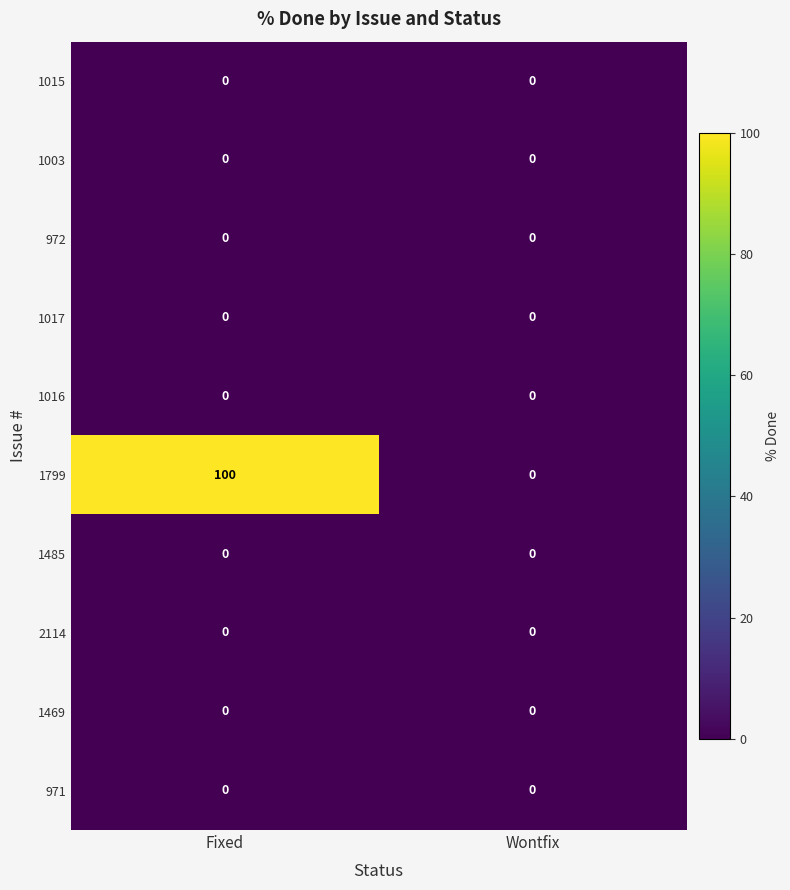

How many data points does each series have?

2